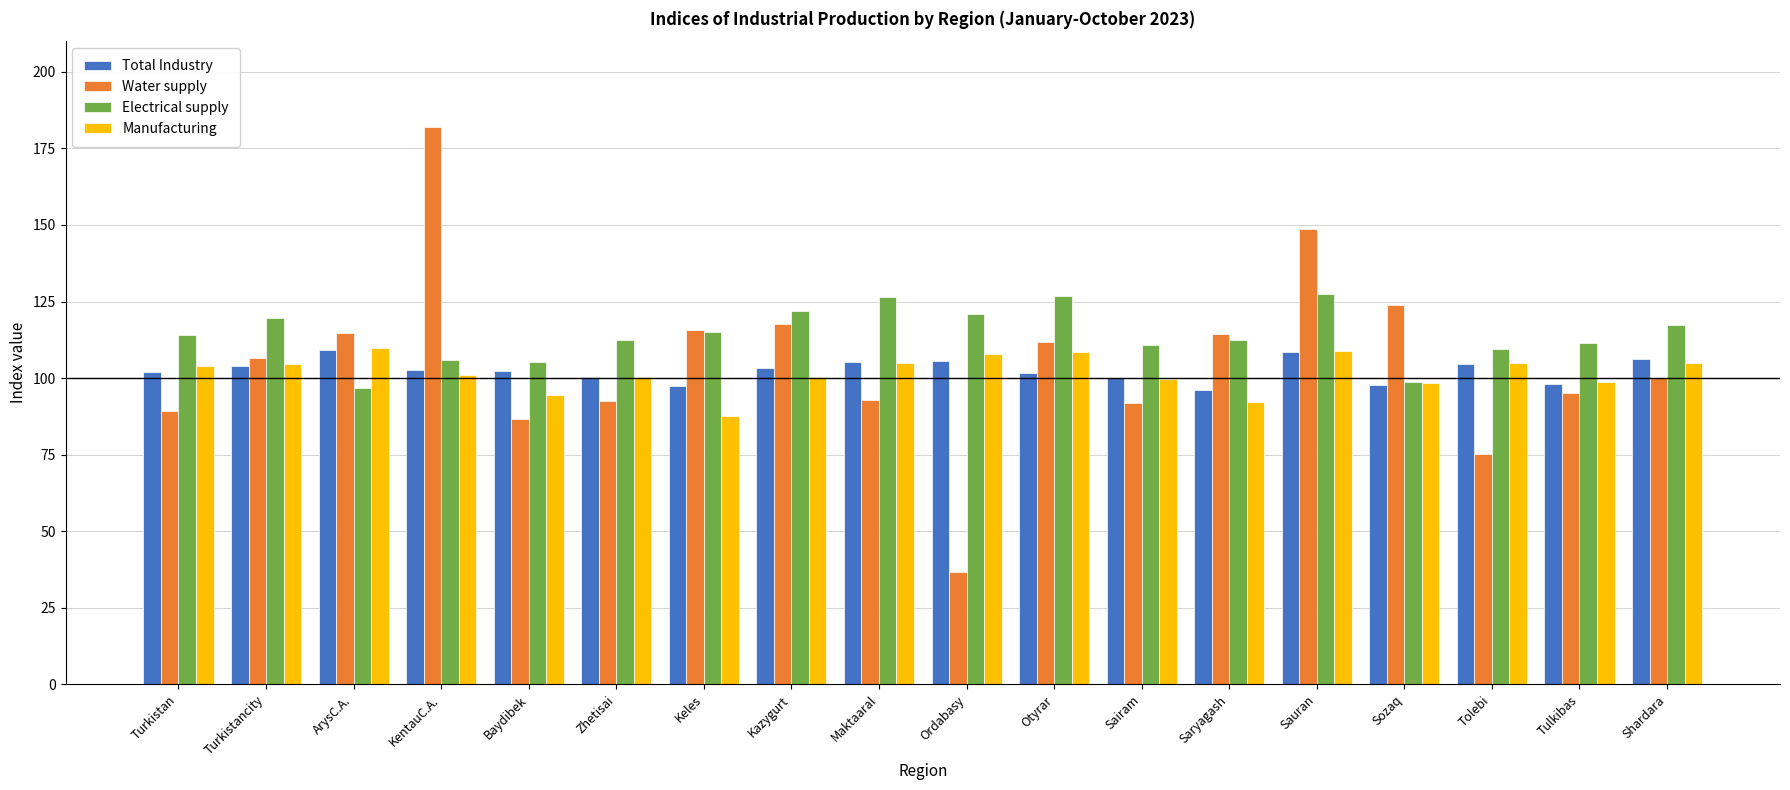

How many distinct data groups are displayed?

4